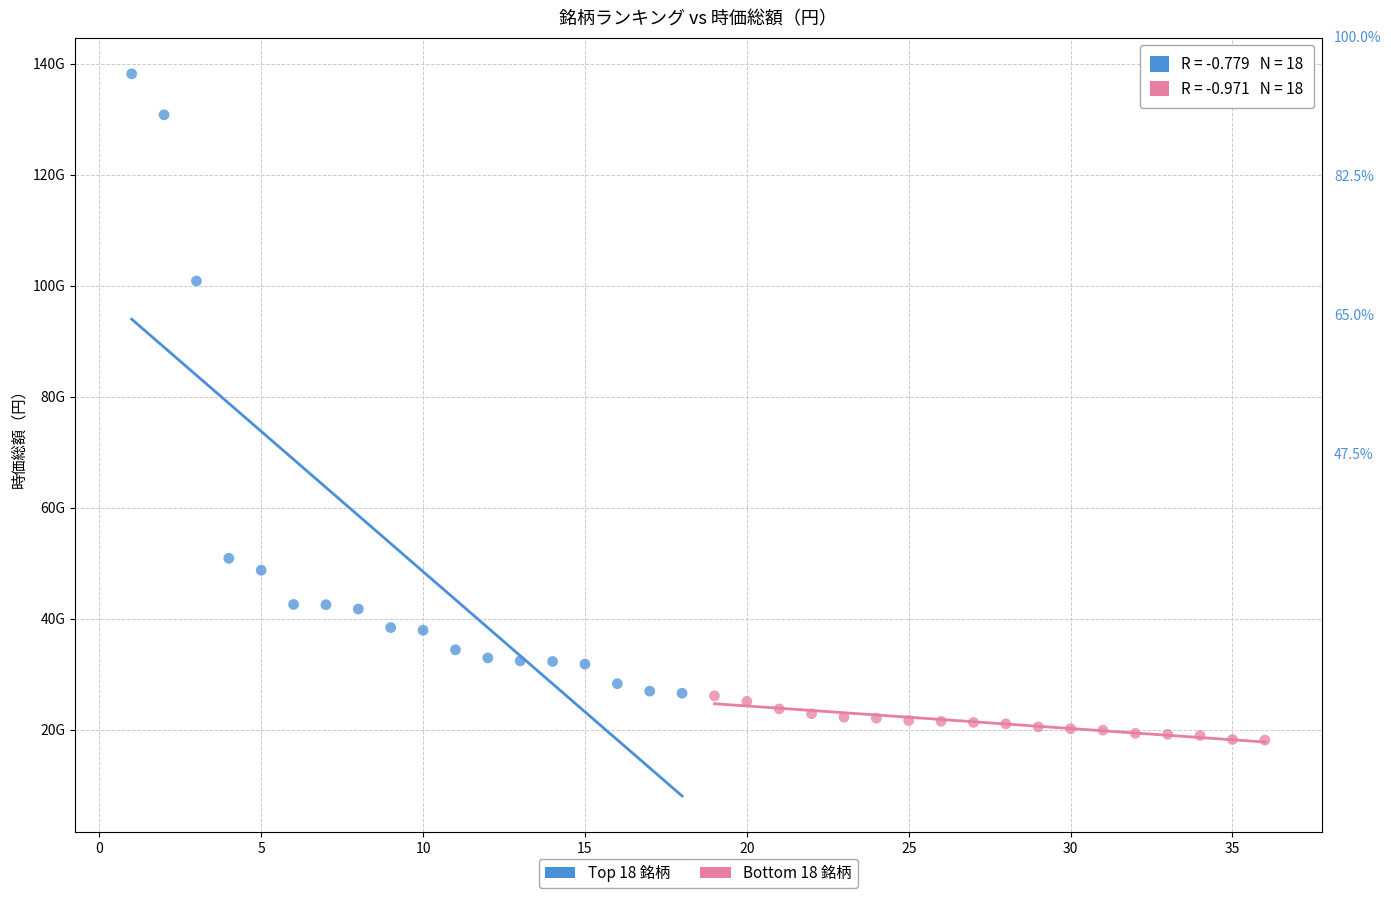

Which series reaches the maximum Y coordinate?

Top 18 銘柄